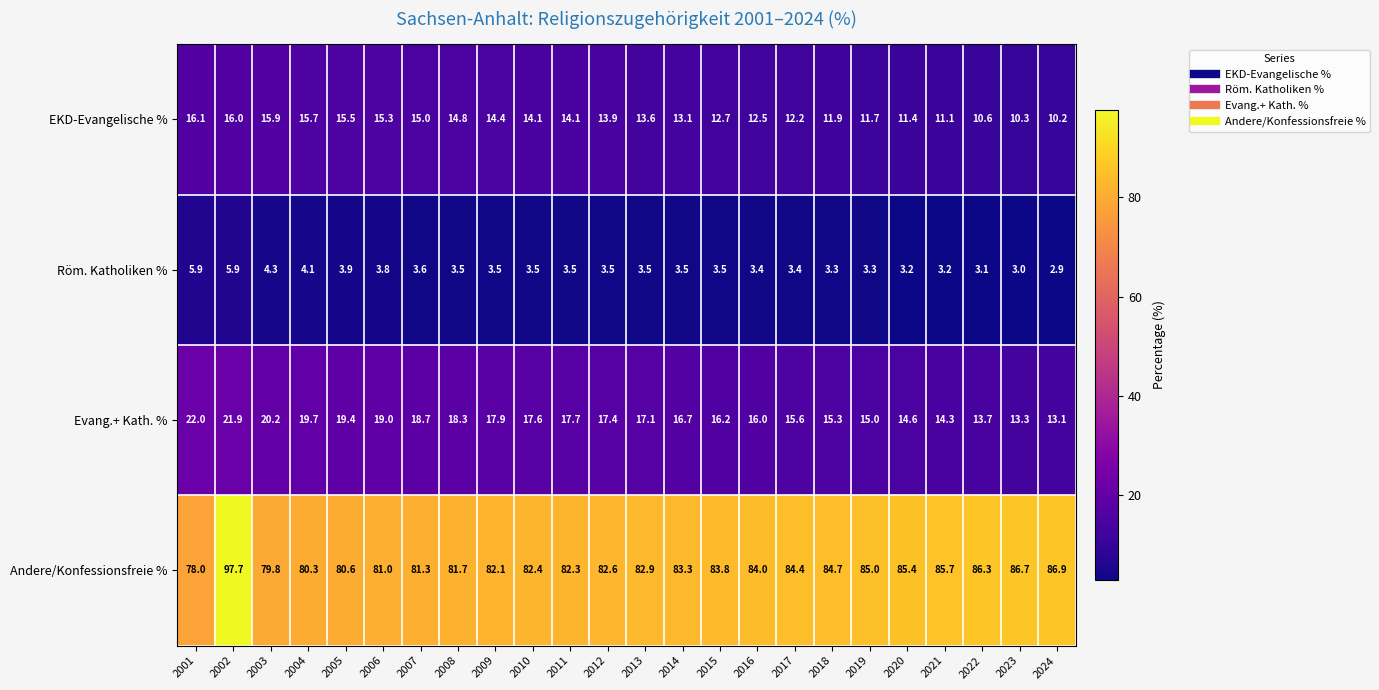

Count the number of categories in the chart.

24